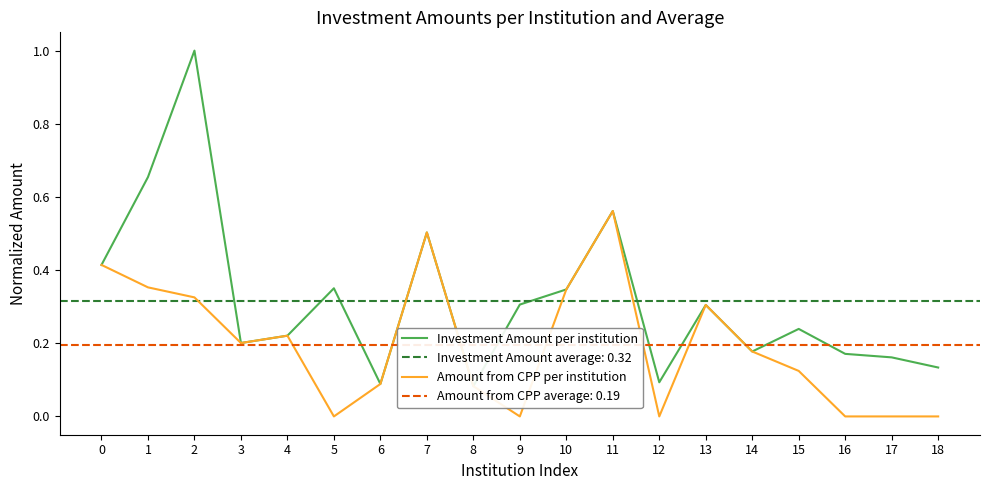

At how many categories does at least one series exceed 0?

19